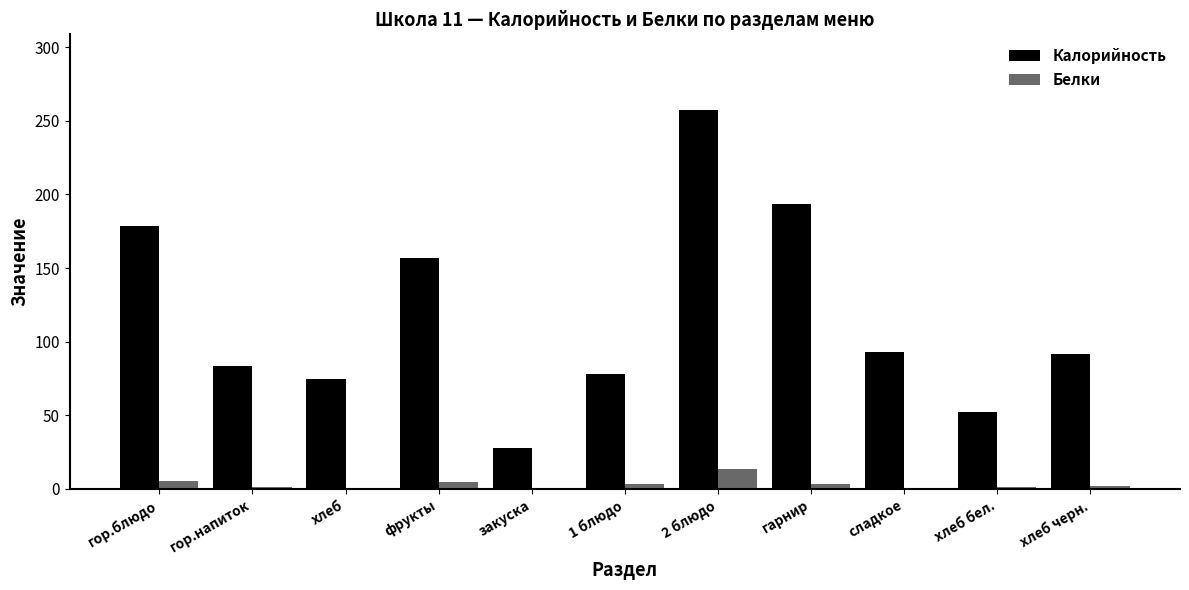

What is the highest value of the Калорийность series?

257.3